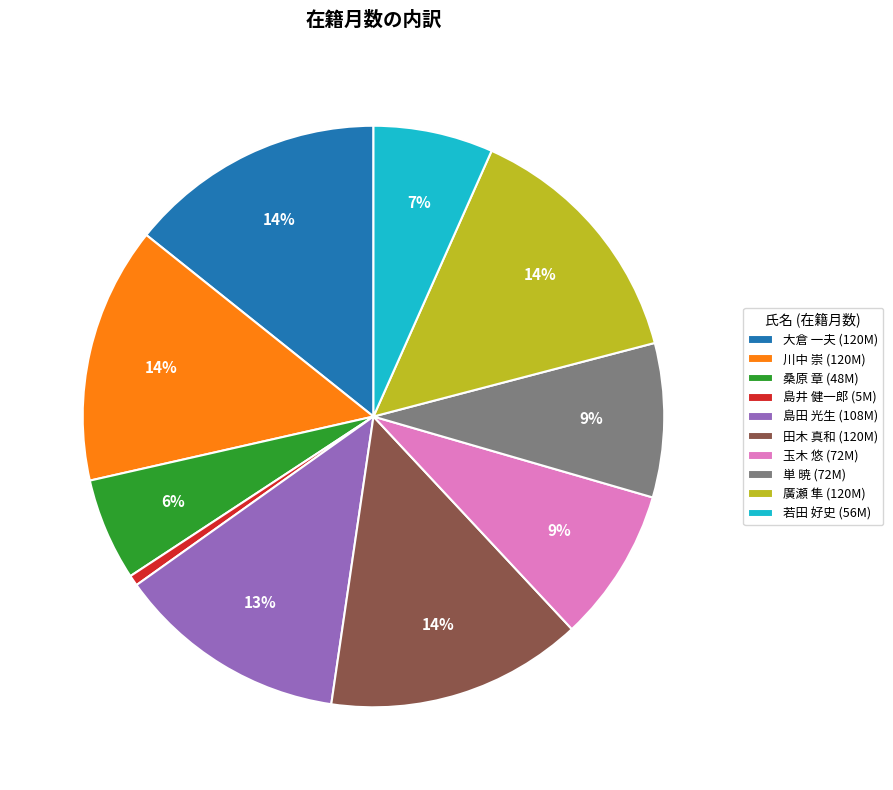

To the nearest percent, what is the average slice percentage?

10%